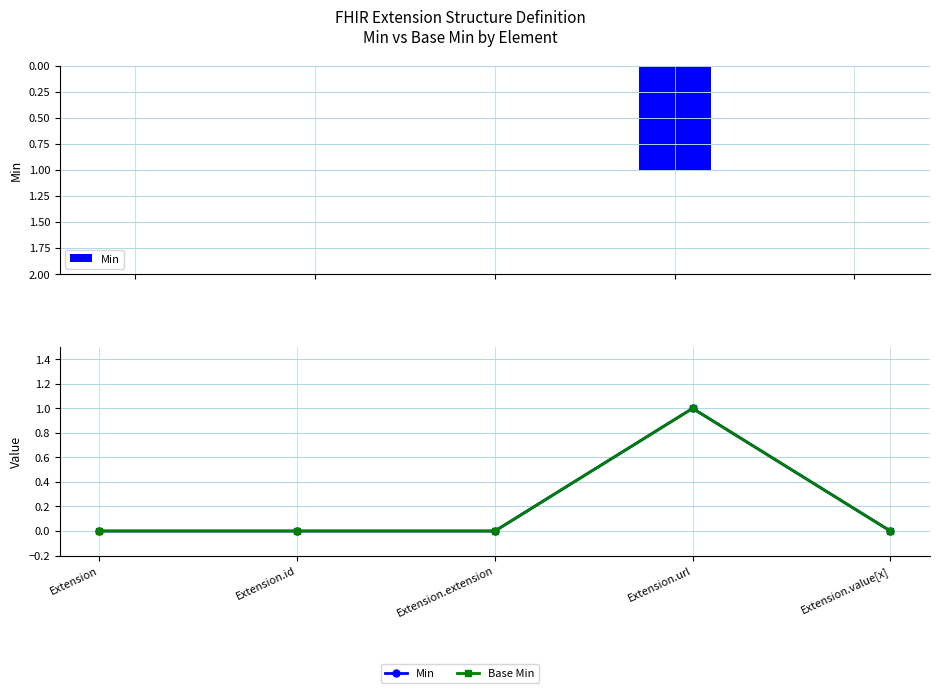

Count the Min values in the range 0 to 1.

5